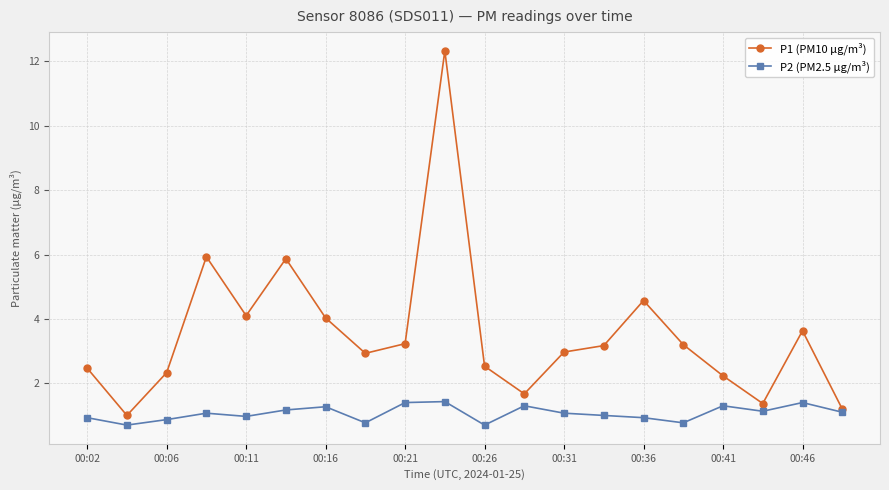

True or false: P1 (PM10 µg/m³) has more than 1 points higher than both neighbors.

True